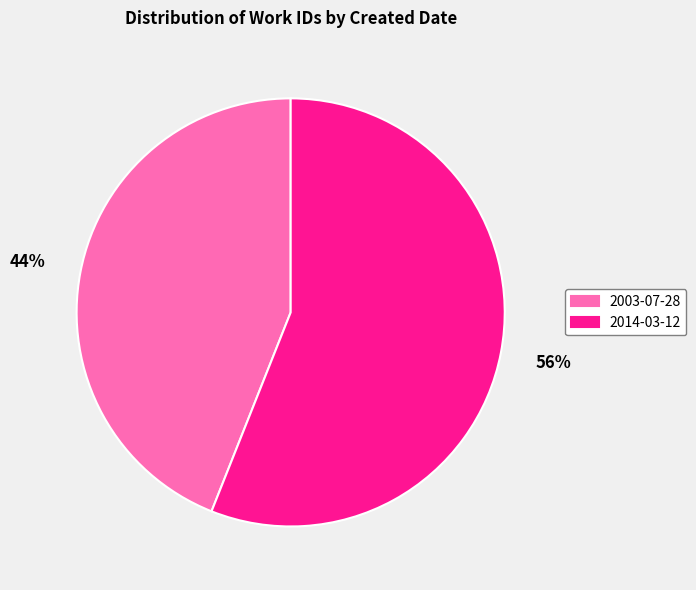

Do 2014-03-12 and 2003-07-28 together represent more than half of the pie?

Yes